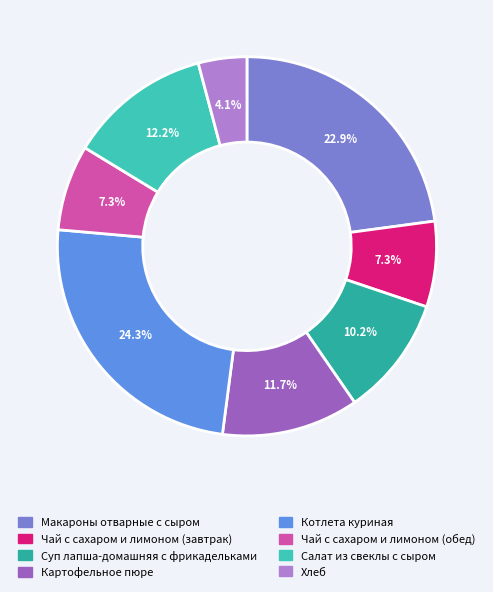

What is the largest slice in the pie chart?

Котлета куриная